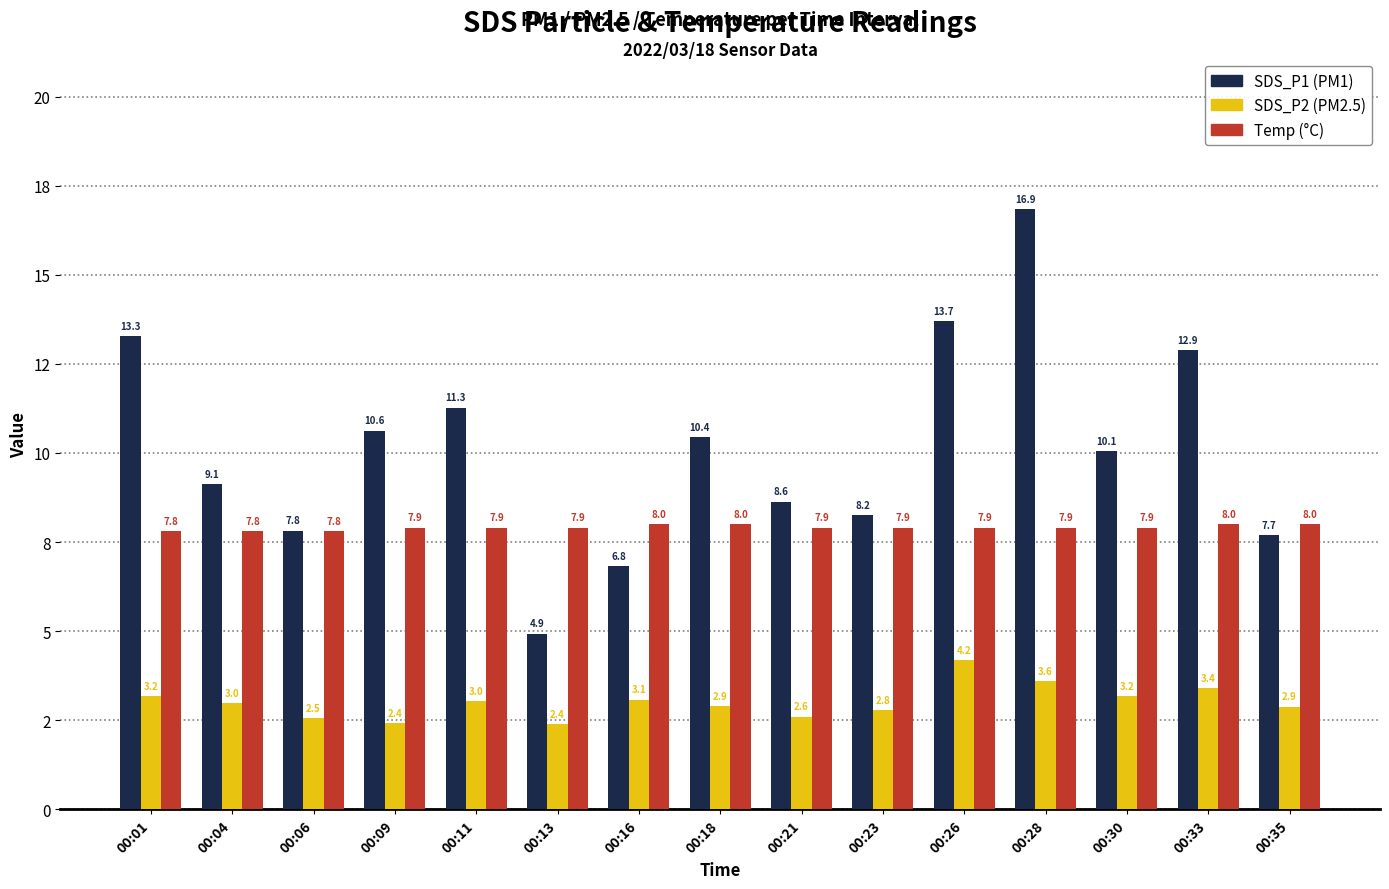

Which label corresponds to the smallest value in the chart?

00:13